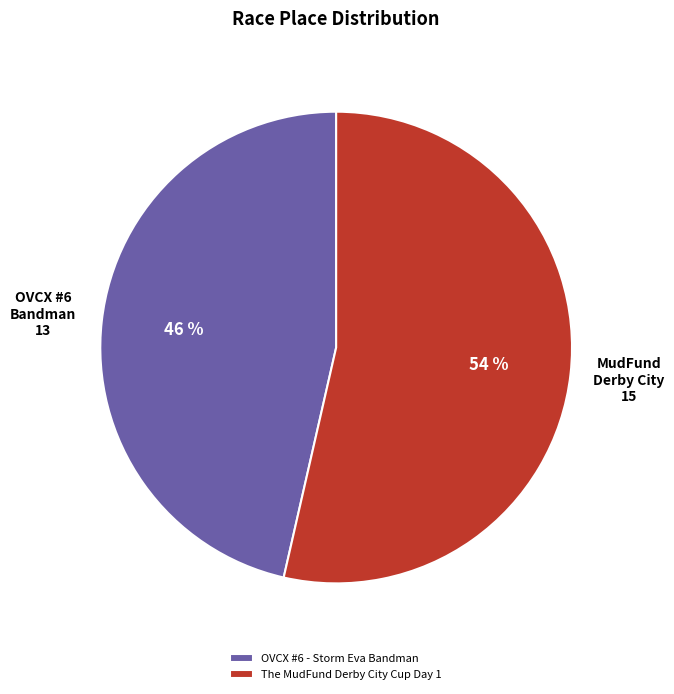

To the nearest percent, what portion does OVCX #6 - Storm Eva Bandman represent?

46%